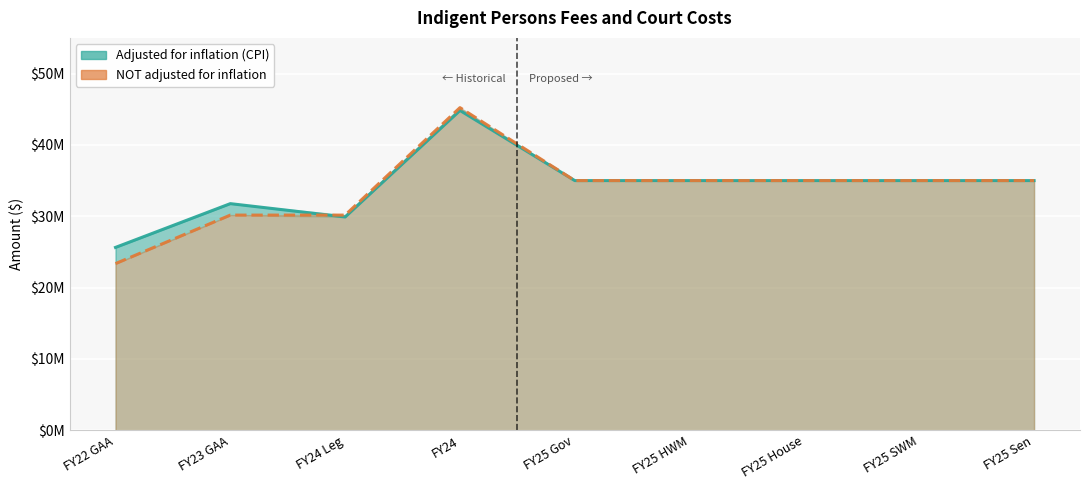

Reading right to left, list all the values displayed in this chart.

adjusted for inflation (cpi): 35000000	35000000	35000000	35000000	35000000	44829084	29900682	31769483	25635145
NOT adjusted for inflation: 35000000	35000000	35000000	35000000	35000000	45225387	30165014	30165014	23365014